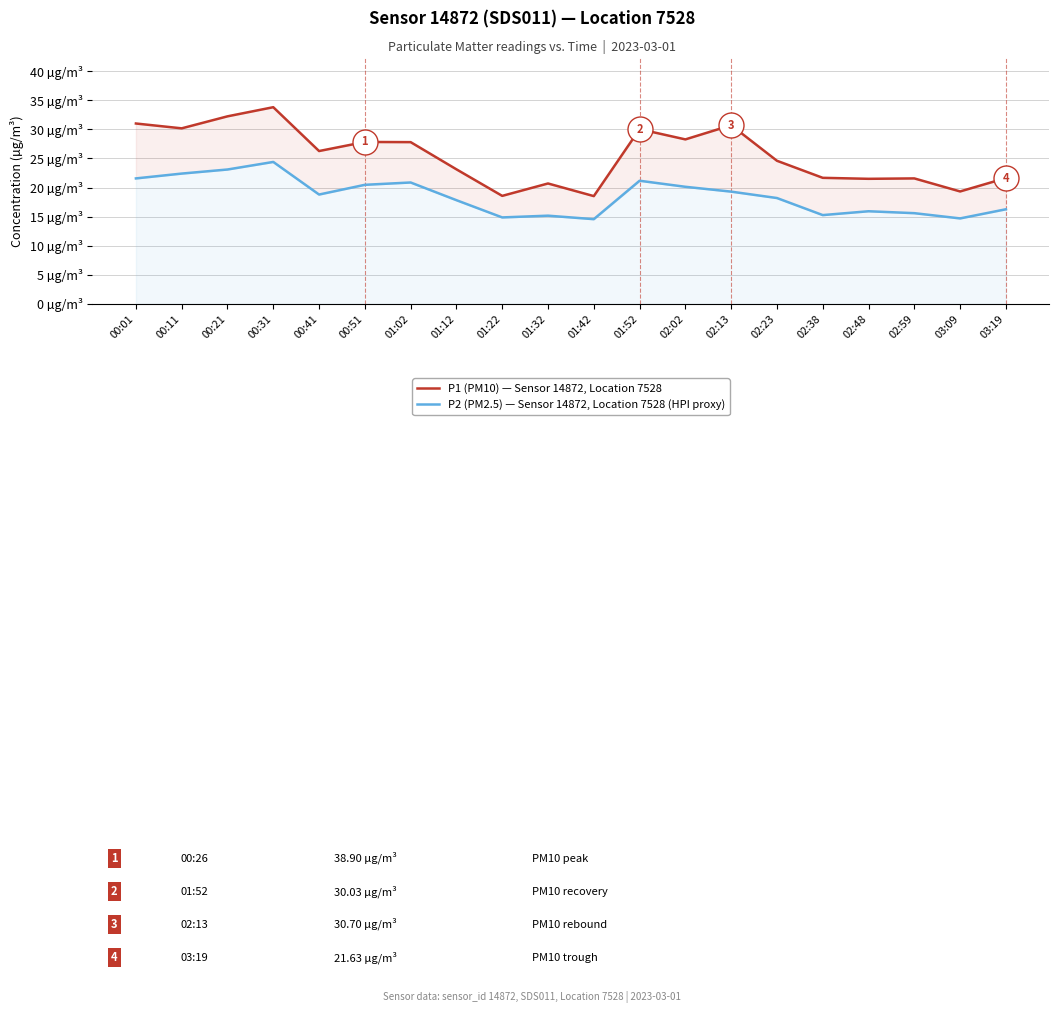

Which has a higher value, 02:59 or 00:31?

00:31